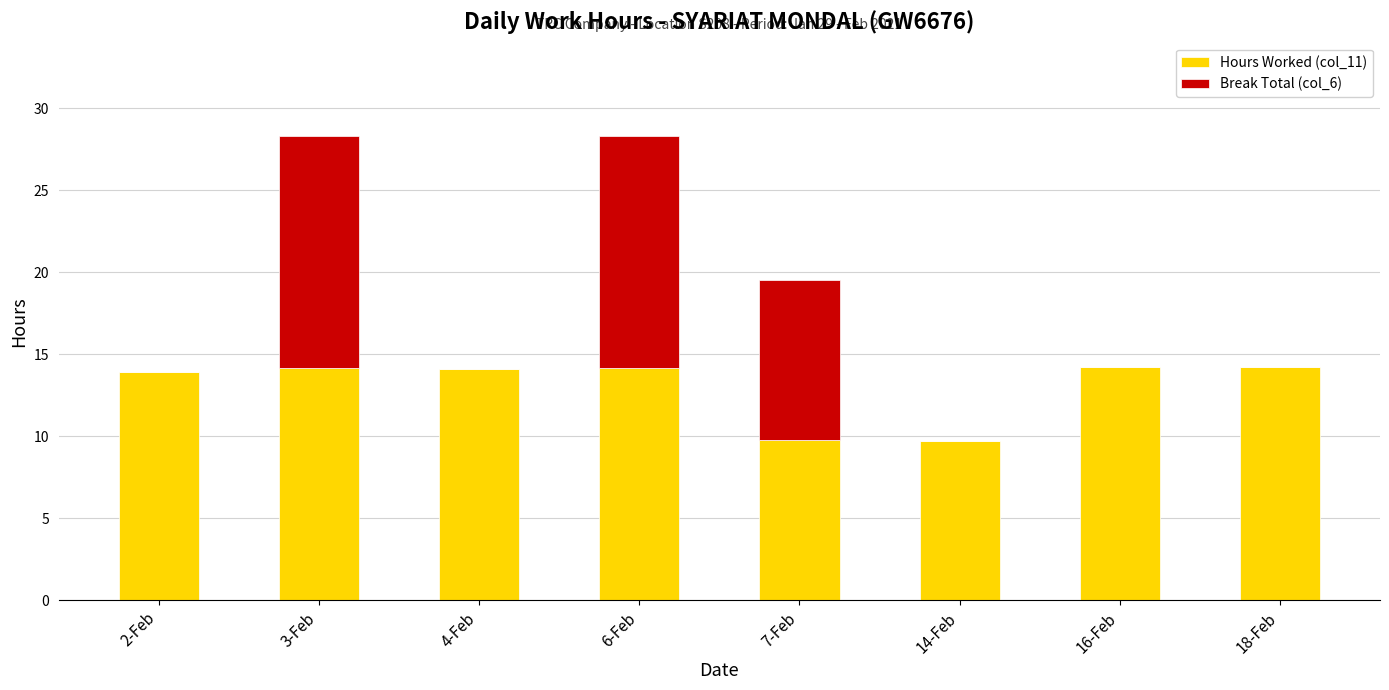

How many series are shown in this chart?

2